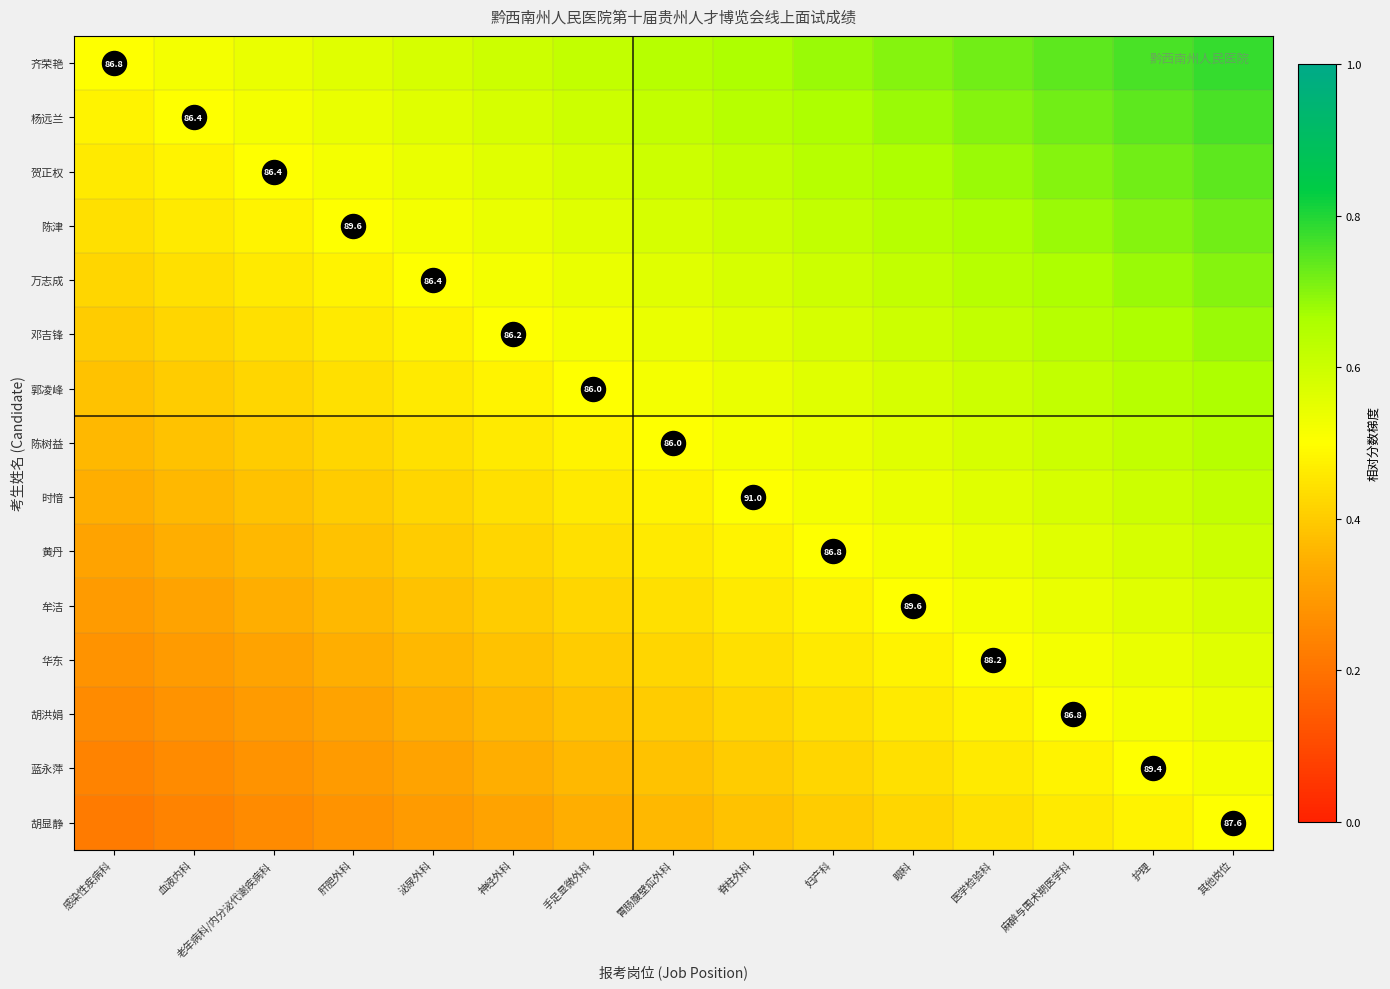

True or false: 胡洪娟 has a value of 0.5 at 眼科.

True